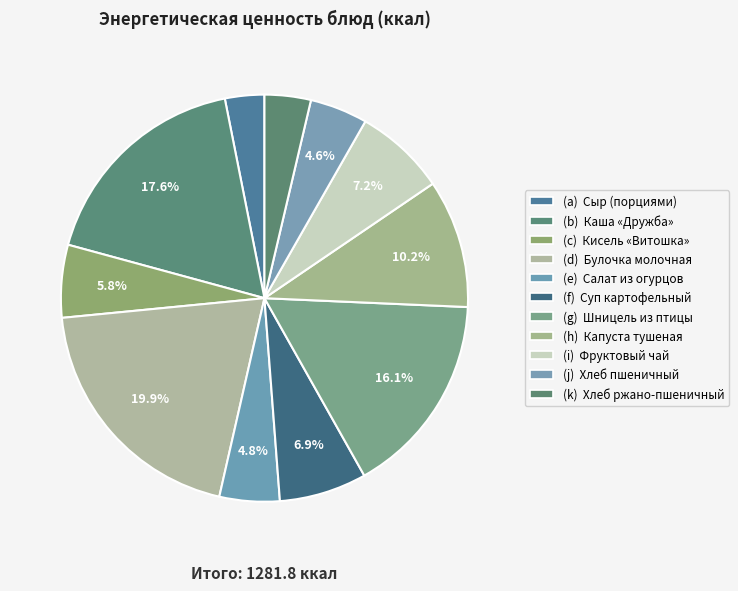

How many segments does this pie chart have?

11